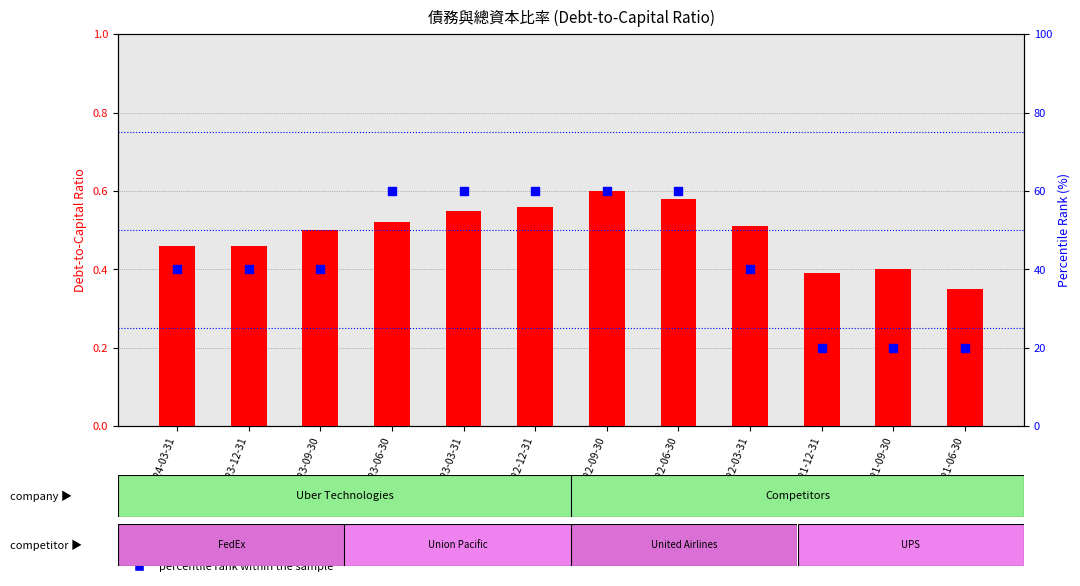

Which series has the largest Y range (max minus min)?

percentile rank within the sample